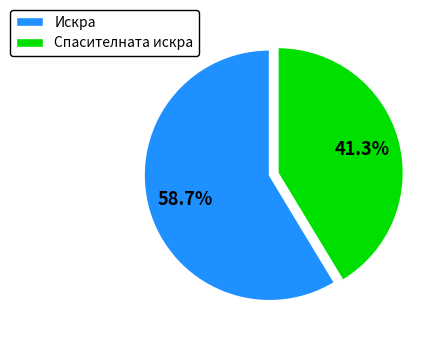

Between Спасителната искра and Искра, which is larger?

Искра